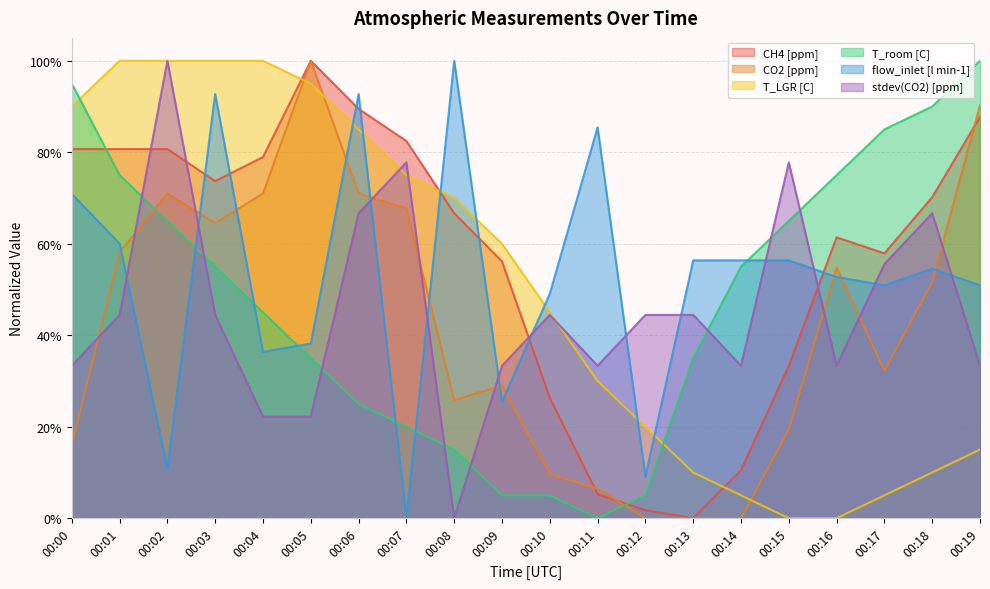

Is the value of CO2 [ppm] at 00:18 greater than the value of stdev(CO2) [ppm] at 00:06?

No